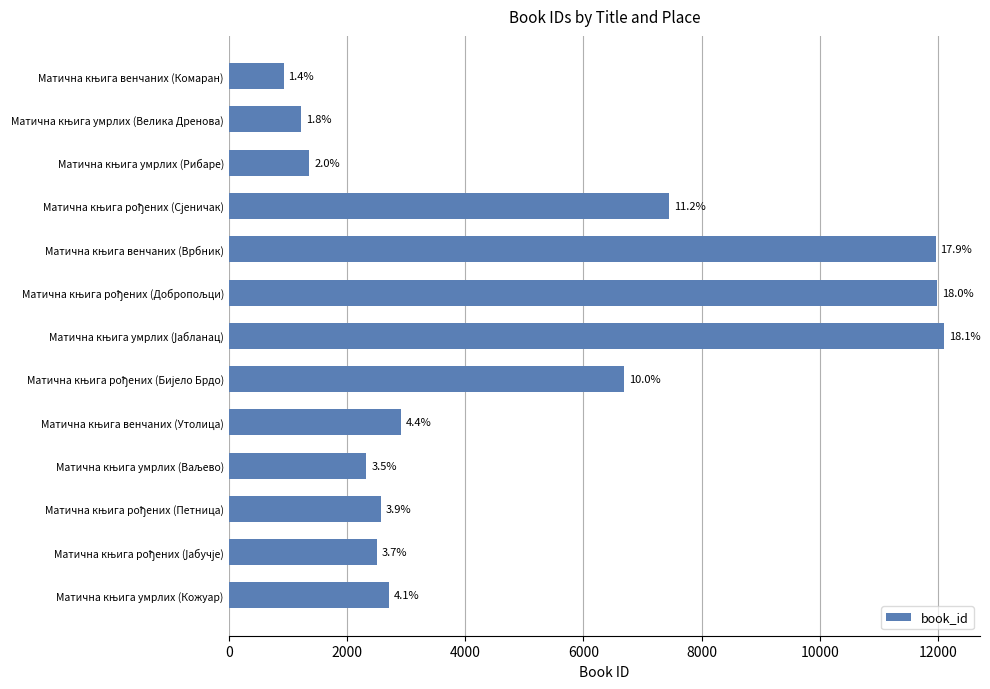

What is the maximum value shown in the chart?

12102